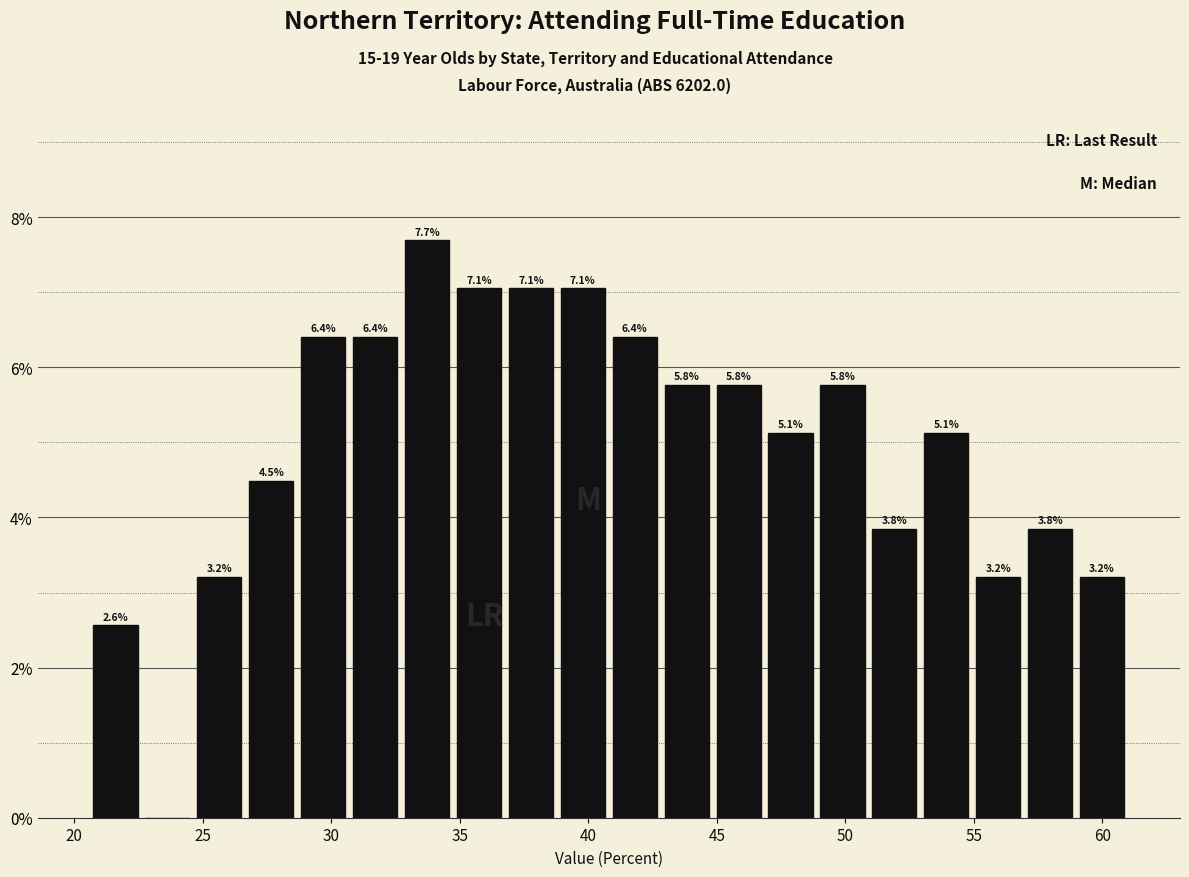

Over which range of the x-axis is the bar tallest?

32.5 to 34.5